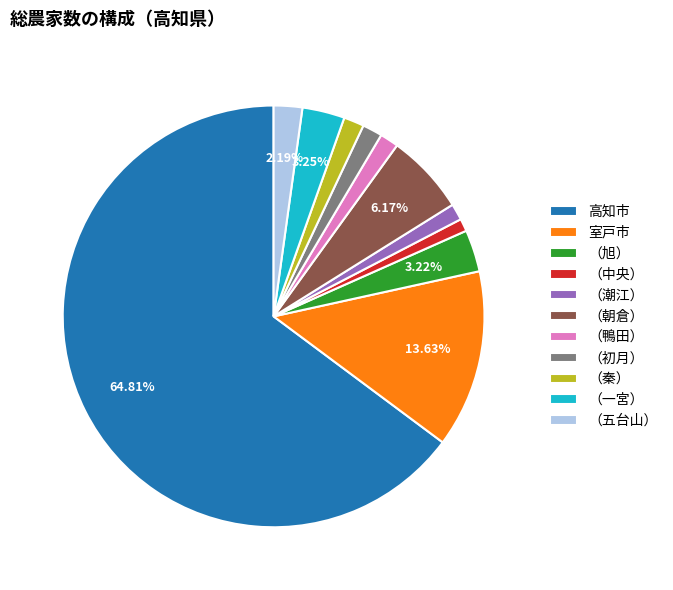

To the nearest percent, what portion does （五台山） represent?

2%